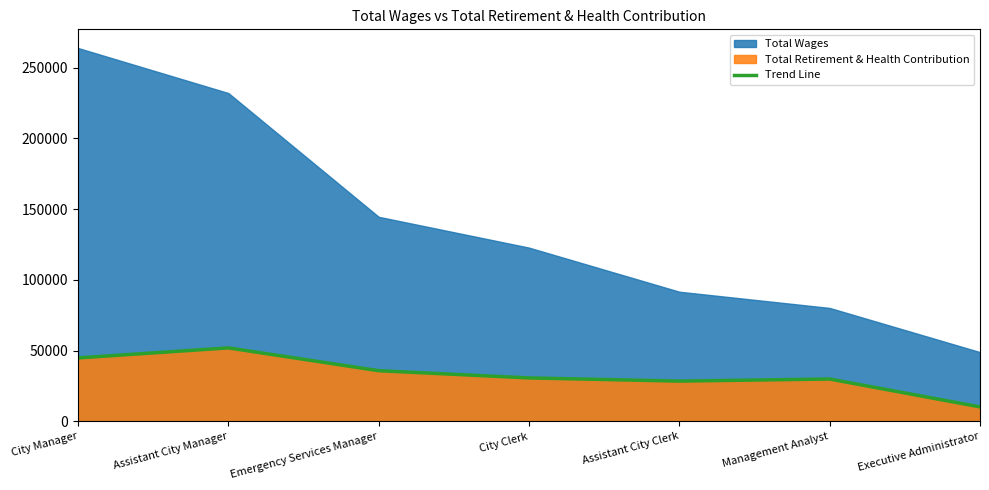

Is it true that the value at Executive Administrator is 18077?

False